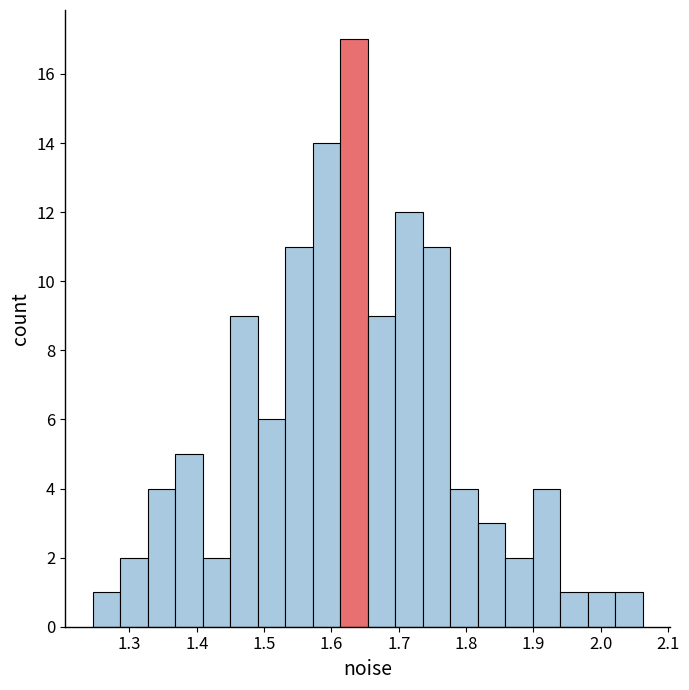

Over which range of the x-axis is the bar tallest?

1.61 to 1.65